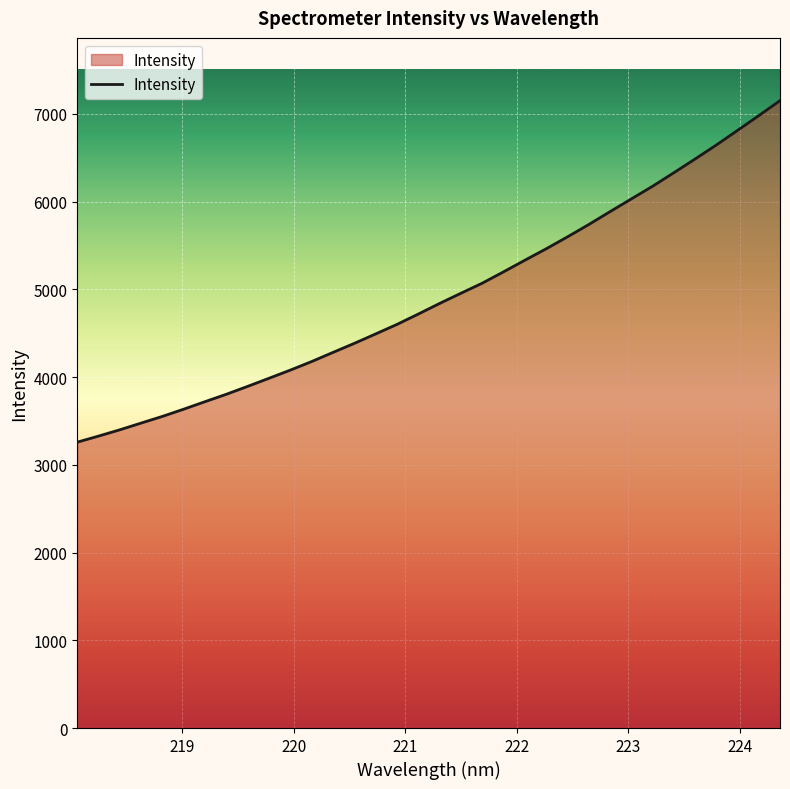

True or false: there are more than 1 points higher than both neighbors.

False